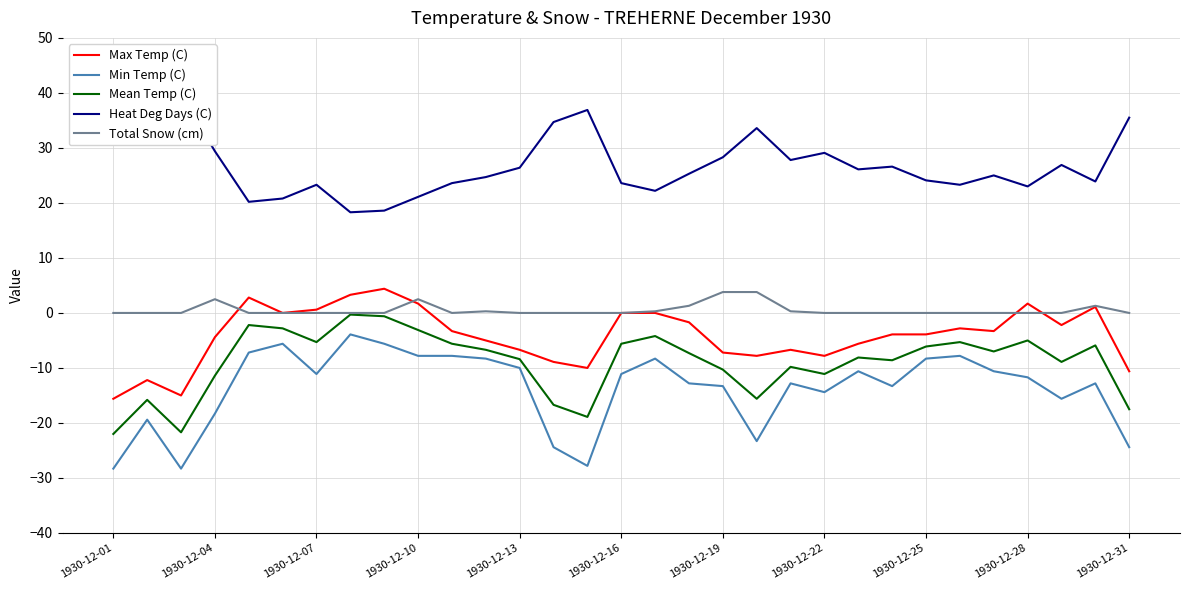

True or false: Max Temp (C) has a value of 1.7 at 1930-12-10.

True